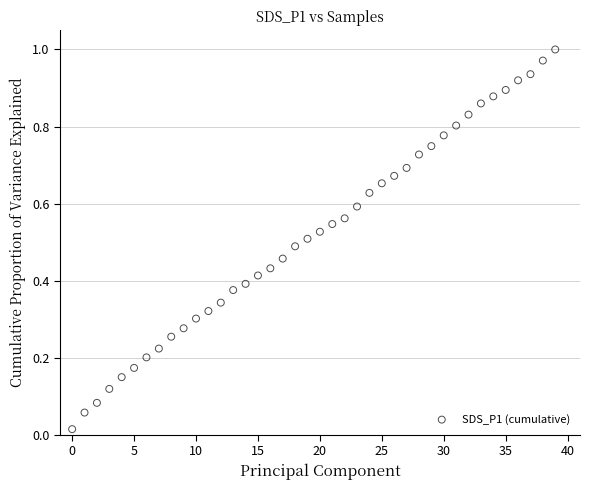

Count the number of points in this scatter plot.

40